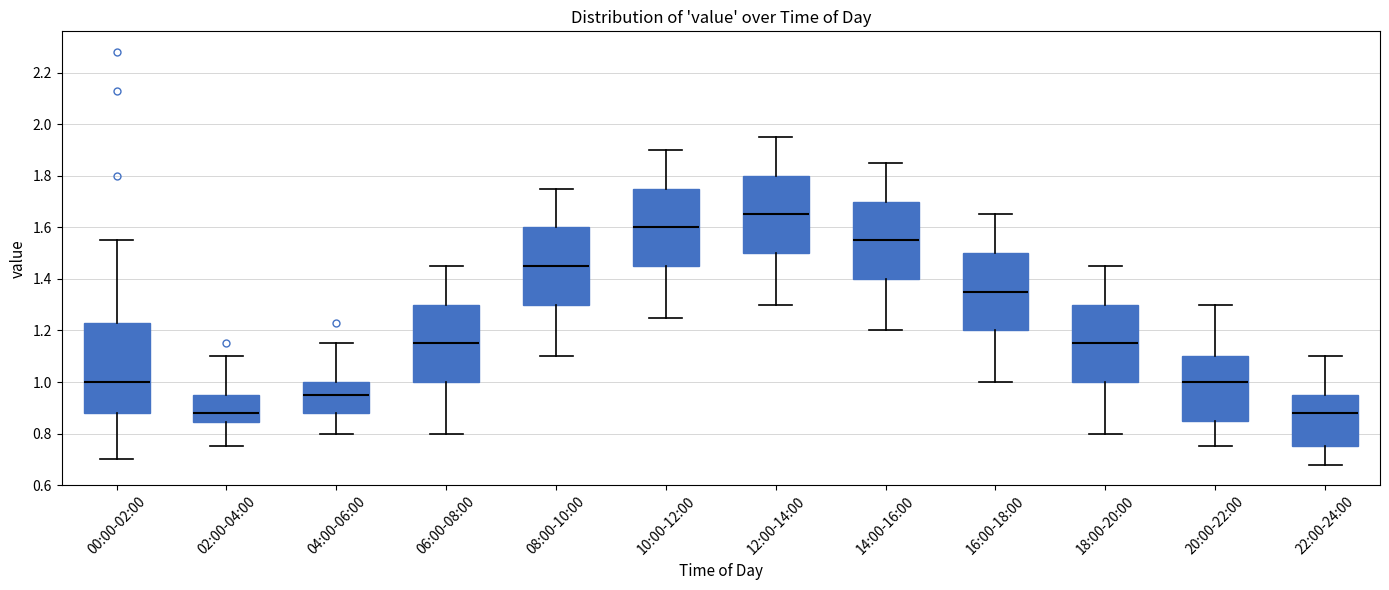

Comparing the boxes themselves (not the whiskers), which one is the tallest?

00:00-02:00